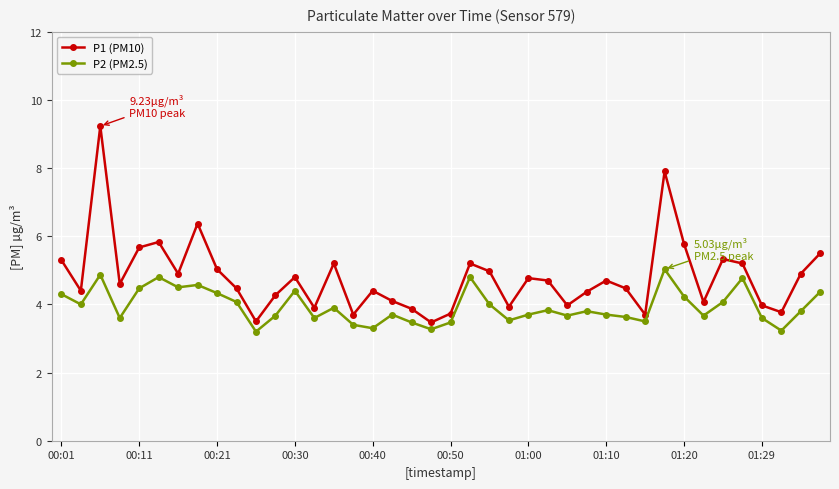

What is the difference between the second highest and minimum values in the P1 (PM10) series?

4.4